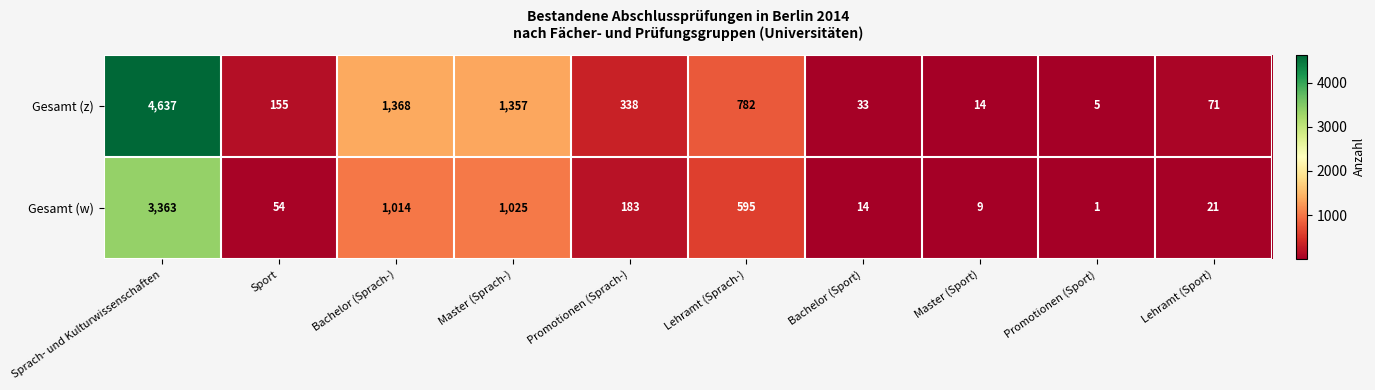

Which series has the largest range (max minus min)?

Gesamt (z)